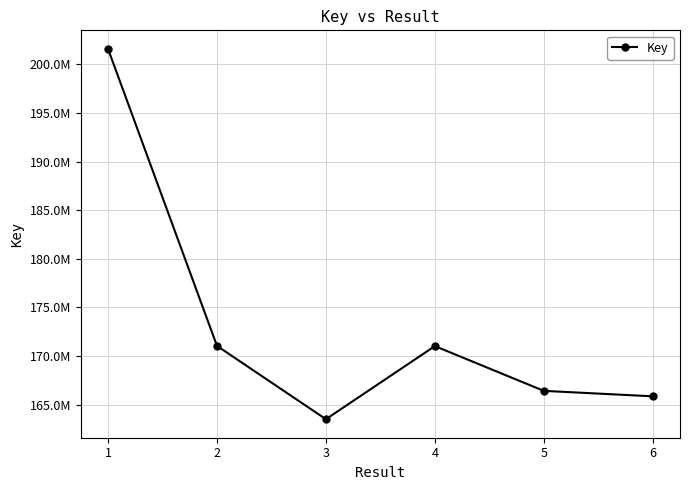

Does the chart have visible grid lines?

Yes